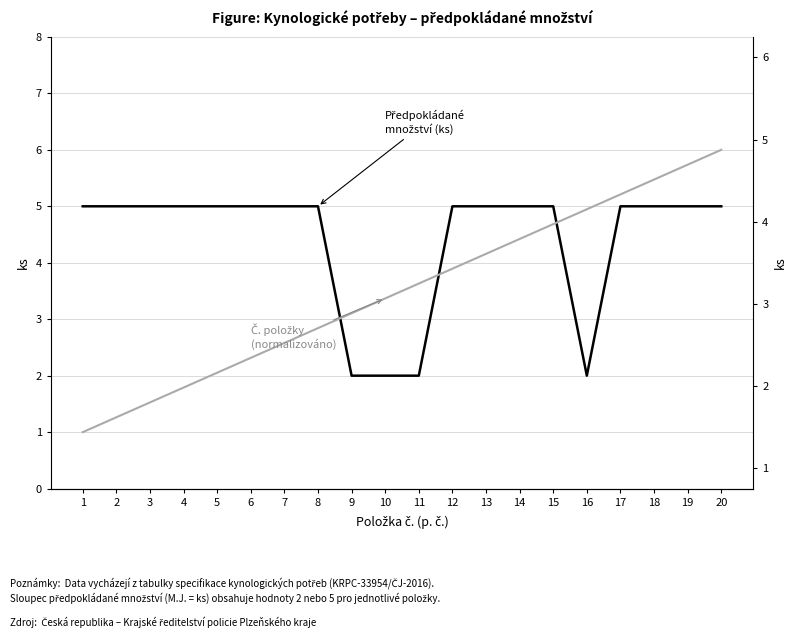

Does the chart have visible grid lines?

Yes